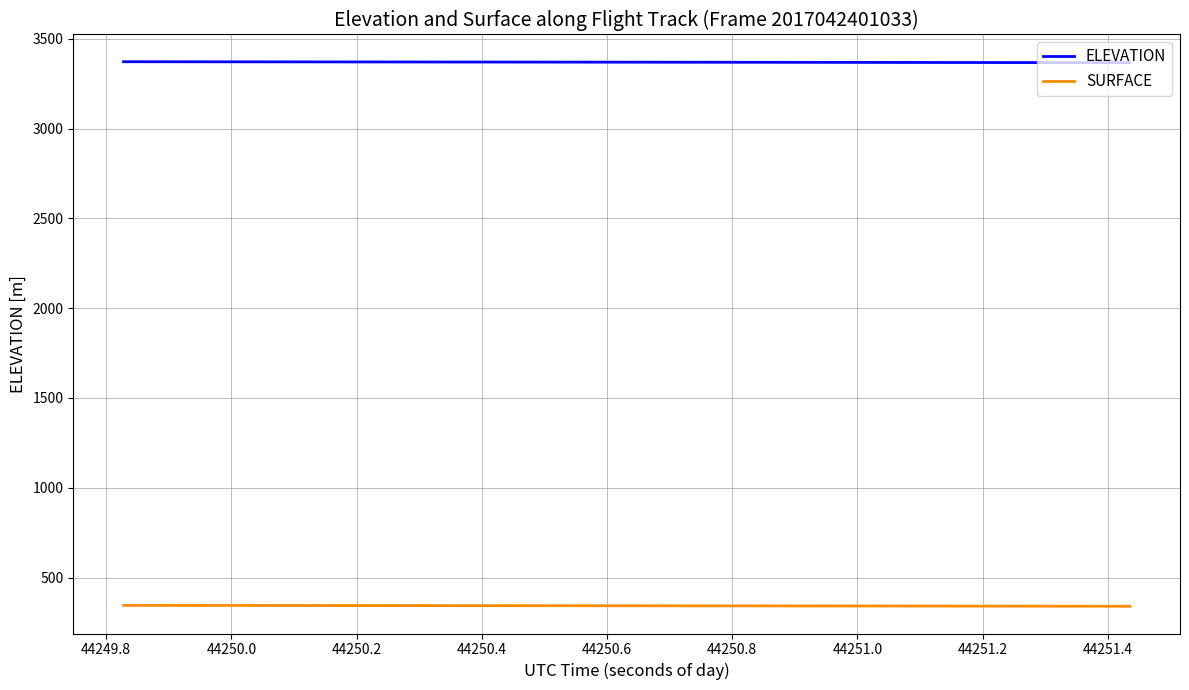

What is the maximum value for SURFACE?

345.4